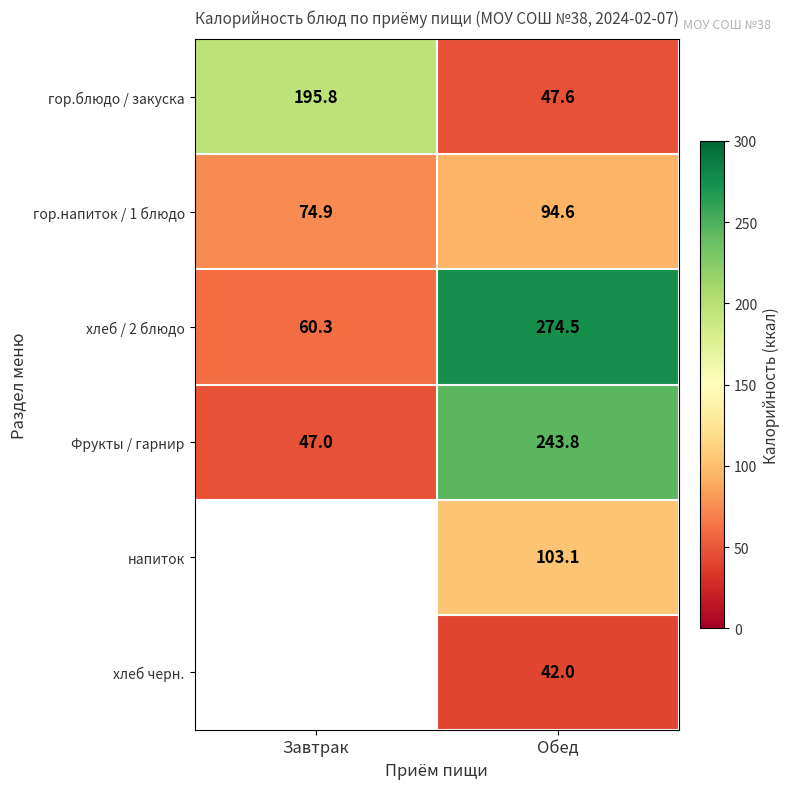

True or false: напиток has a value of 70.6 at Обед.

False